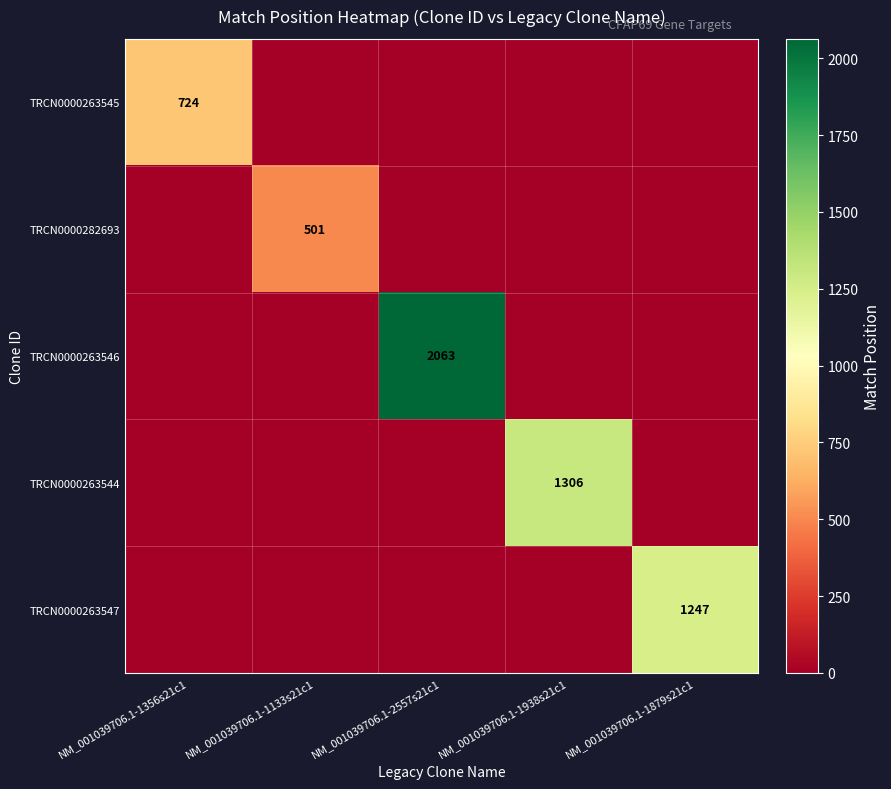

Which category has the highest value across all series?

NM_001039706.1-2557s21c1